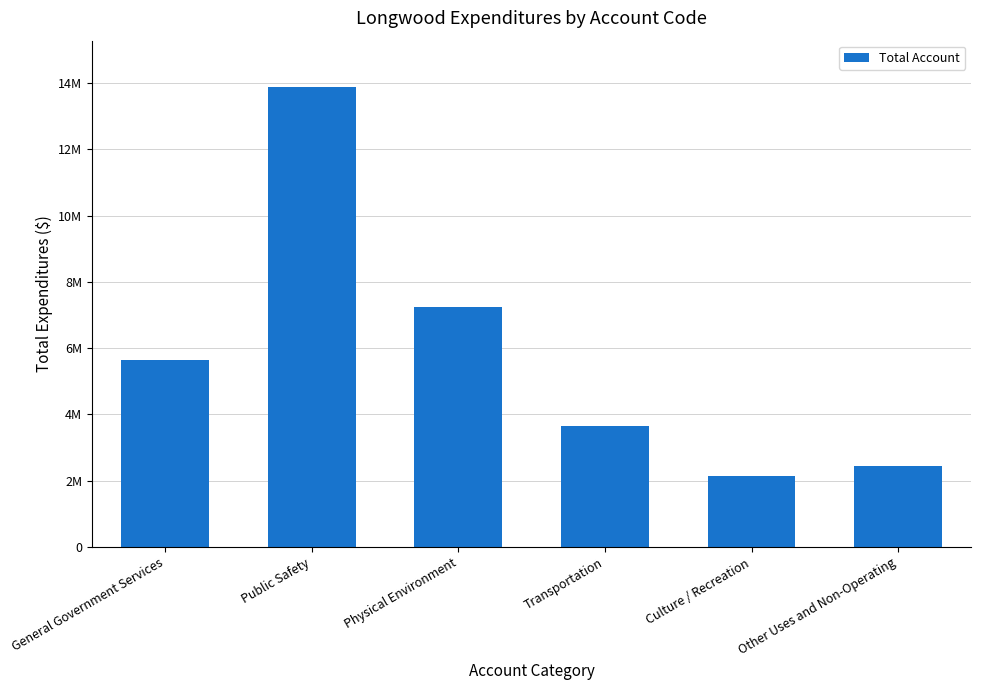

What is the smallest value displayed?

2129664